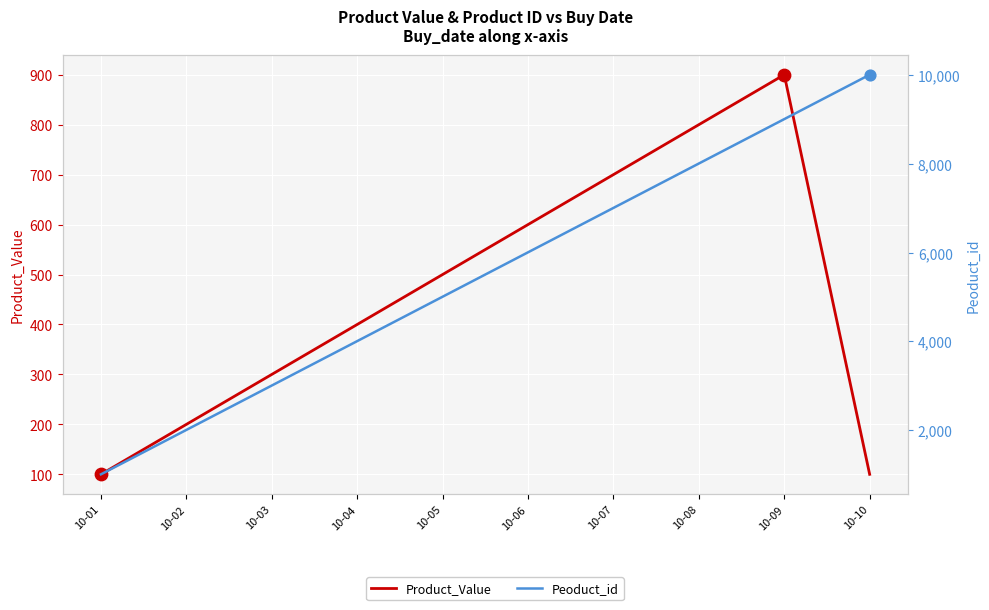

Which series has the largest Y range (max minus min)?

Peoduct_id